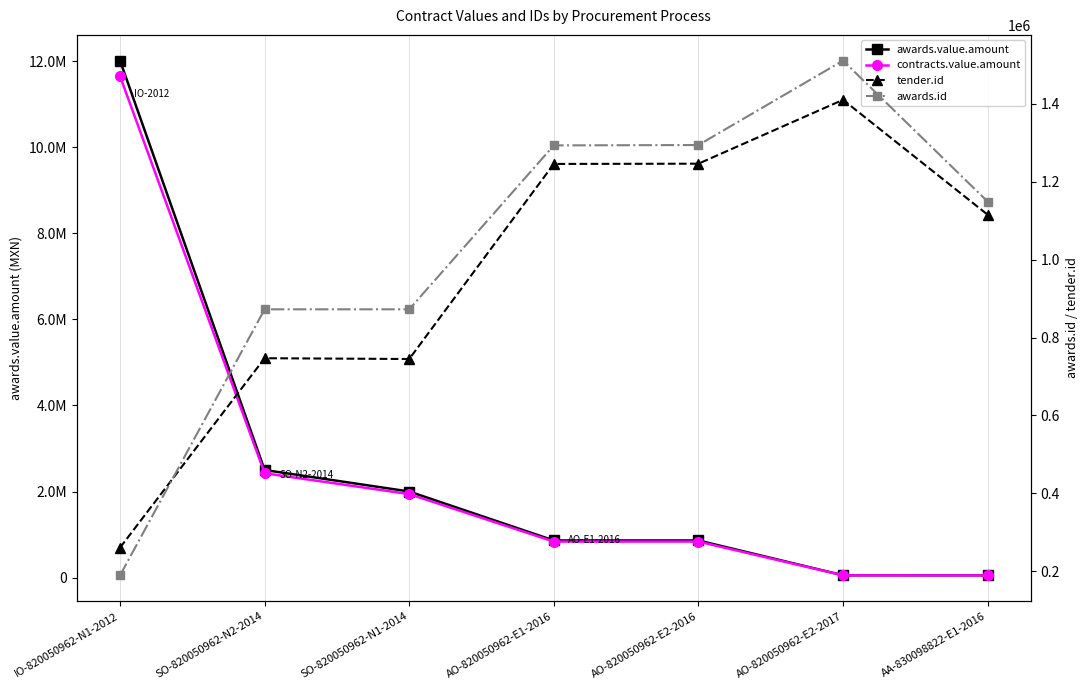

What is the difference between the maximum and second lowest values in the tender.id series?

665066.0